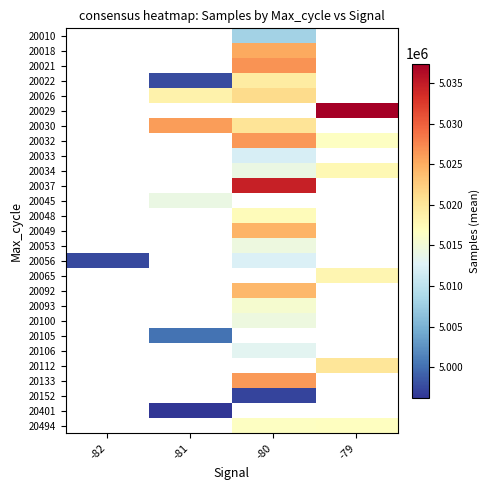

How many distinct data groups are displayed?

27